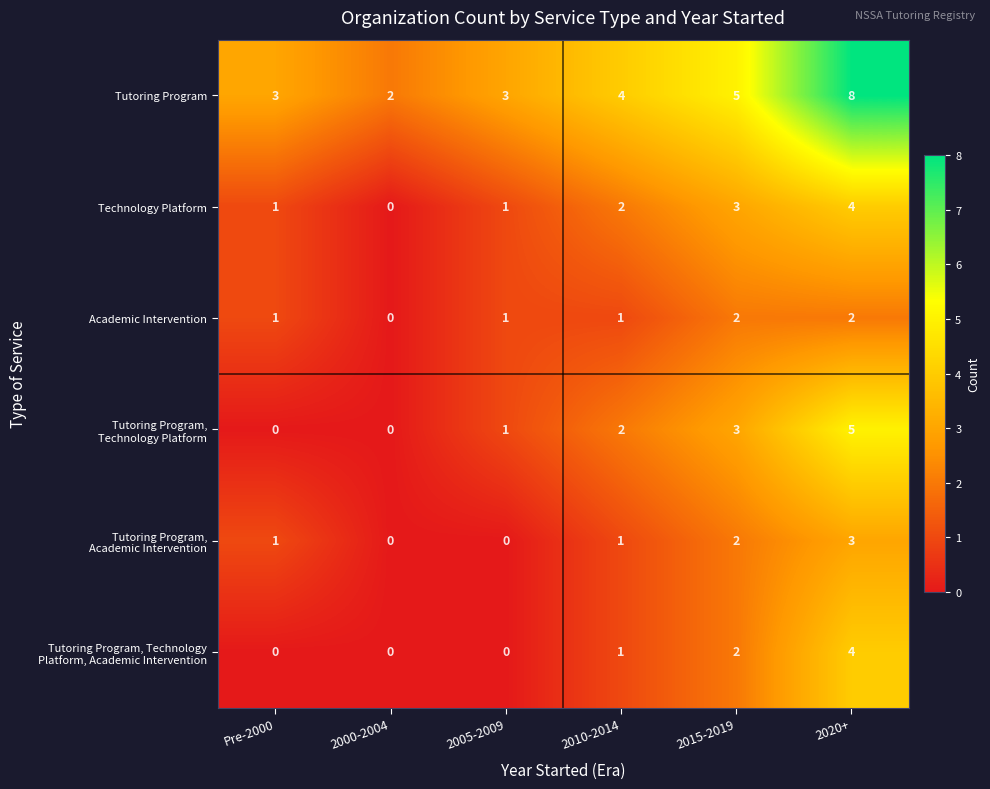

What is the greatest value displayed?

8